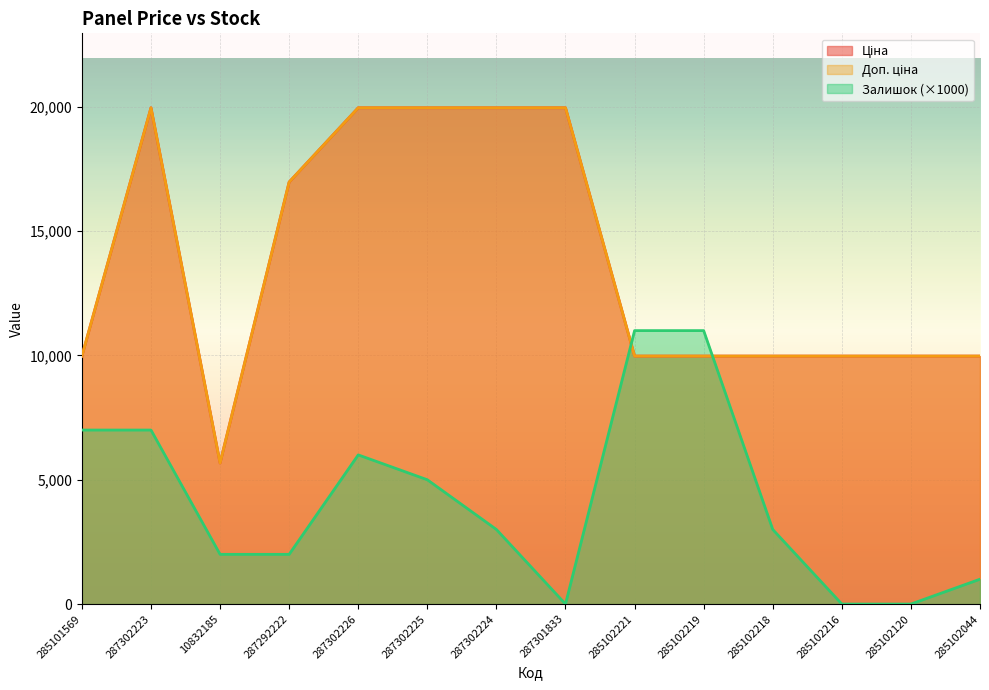

Reading right to left, list all the values displayed in this chart.

Ціна: 9975.0	9975.0	9975.0	9975.0	9975.0	9975.0	19964.2	19964.2	19964.2	19964.2	16976.3	5673.8	19964.2	9975.0
Доп. ціна: 9975.0	9975.0	9975.0	9975.0	9975.0	9975.0	19964.2	19964.2	19964.2	19964.2	16976.3	5673.8	19964.2	9975.0
Залишок: 1000.0	0.0	0.0	3000.0	11000.0	11000.0	0.0	3000.0	5000.0	6000.0	2000.0	2000.0	7000.0	7000.0